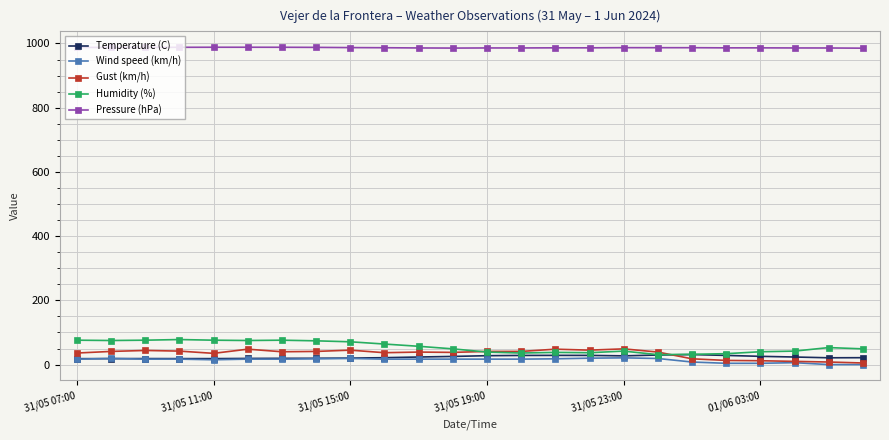

True or false: Pressure (hPa) and Gust (km/h) cross at least once.

False